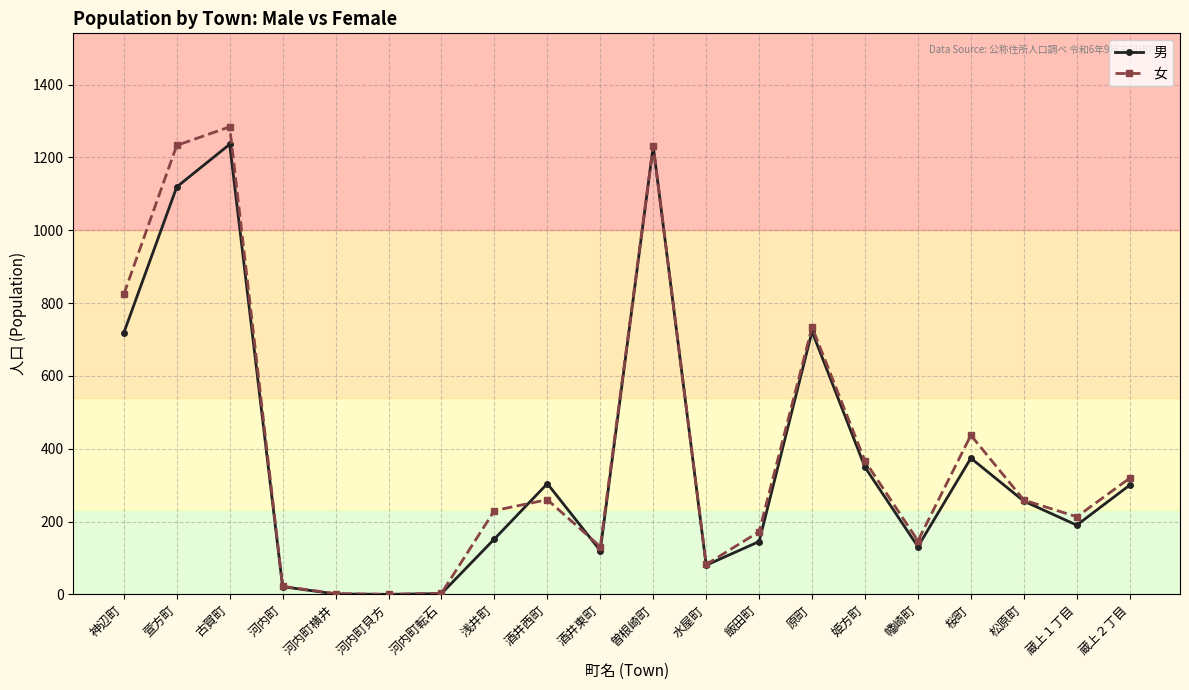

The value of 女 at 神辺町 is 824. True or false?

True